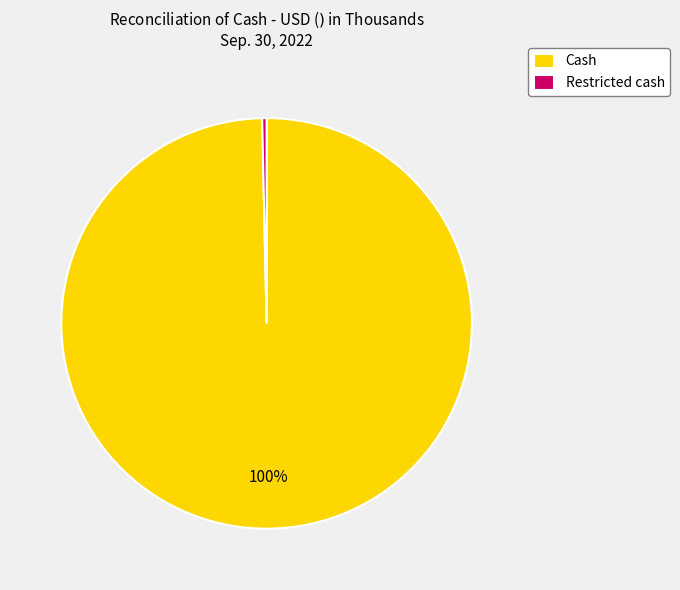

Which category has the smallest portion of the pie?

Restricted cash